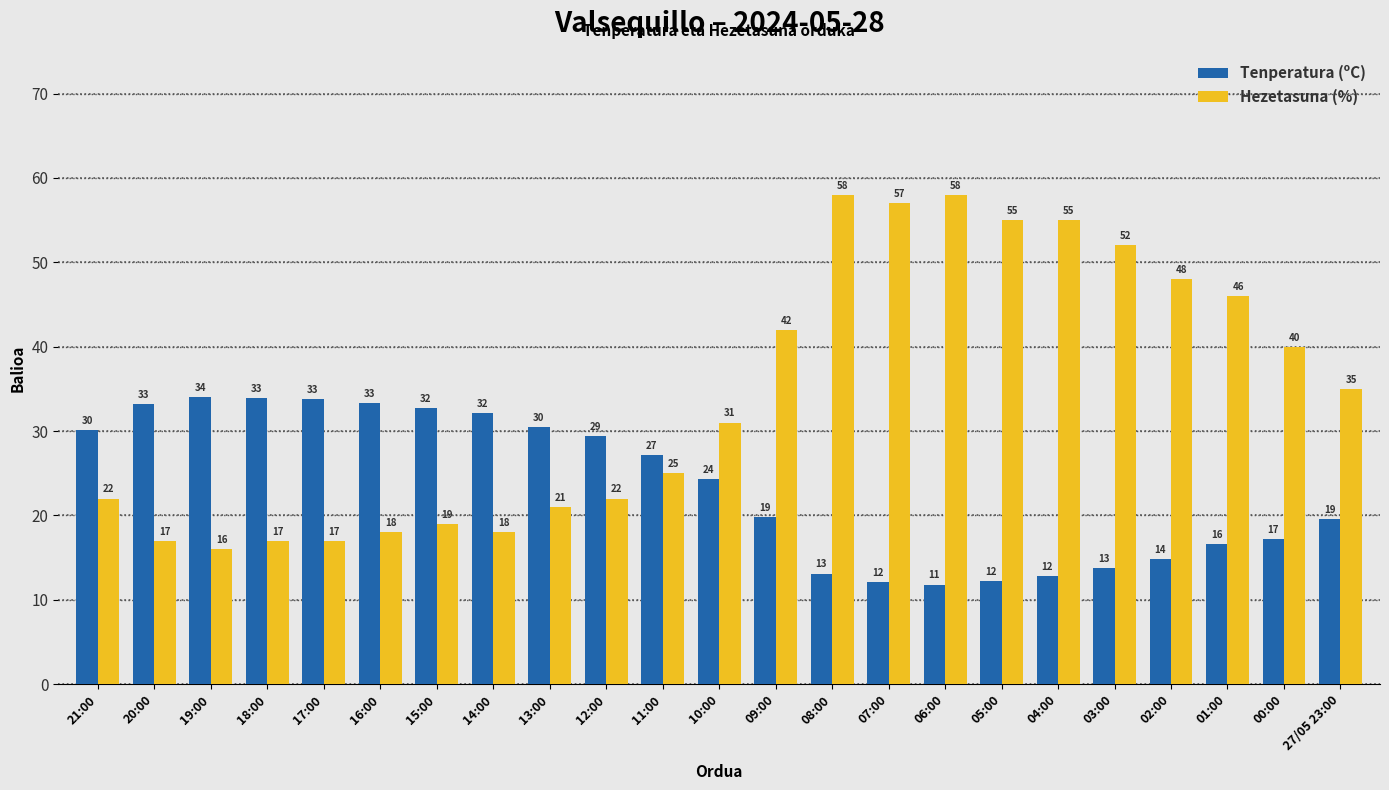

Rank the series by their maximum value, from lowest to highest.

Tenperatura (ºC), Hezetasuna (%)